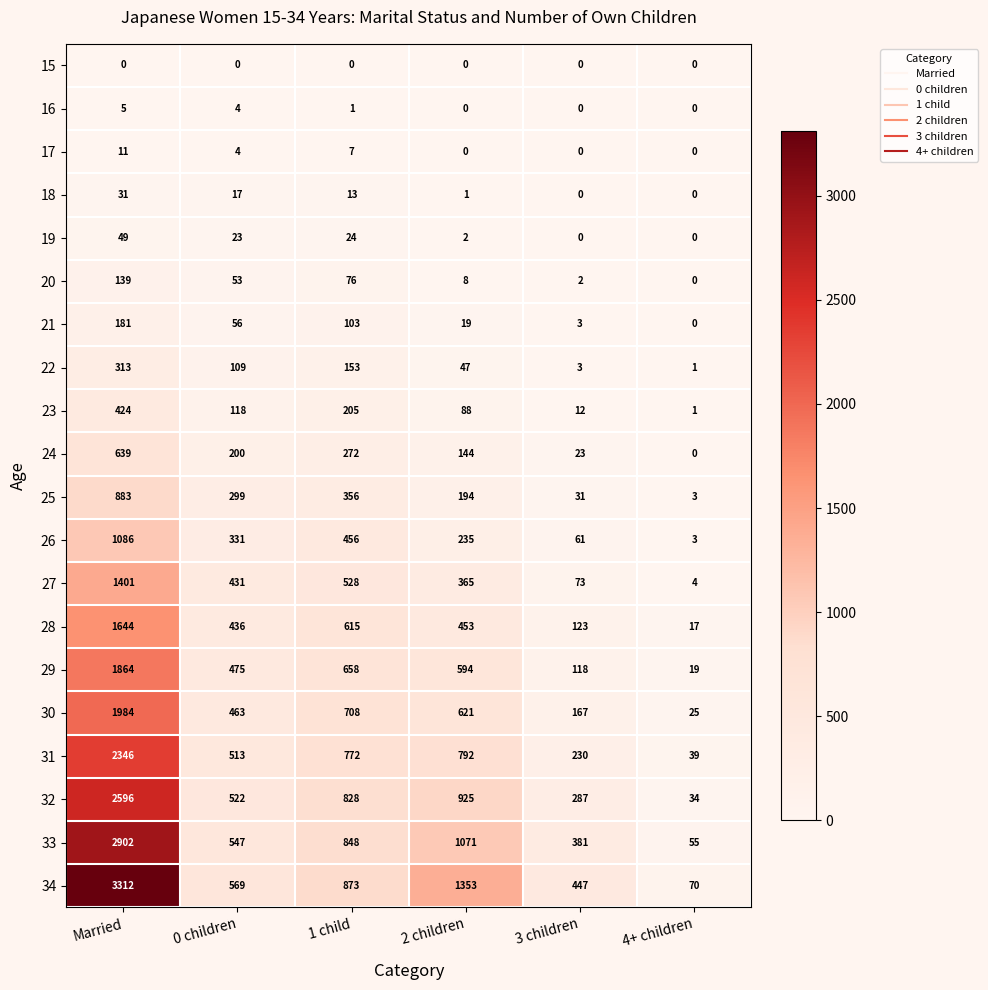

The 20 series shows 4 at 3 children. True or false?

False